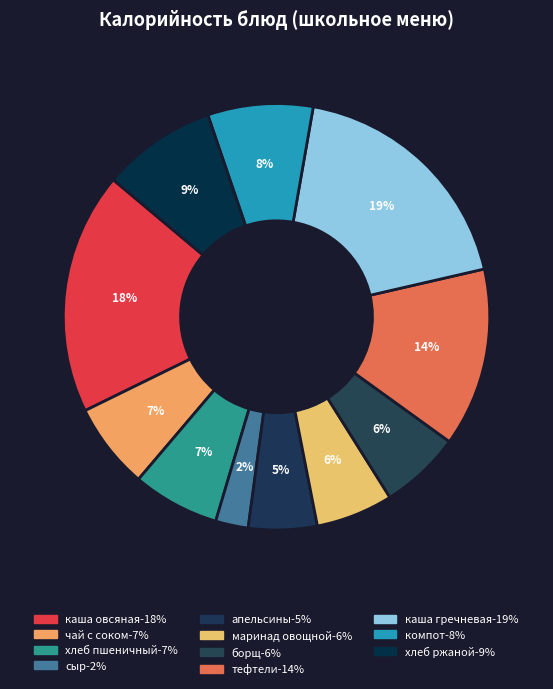

Which slice is the largest?

каша гречневая расыпчатая